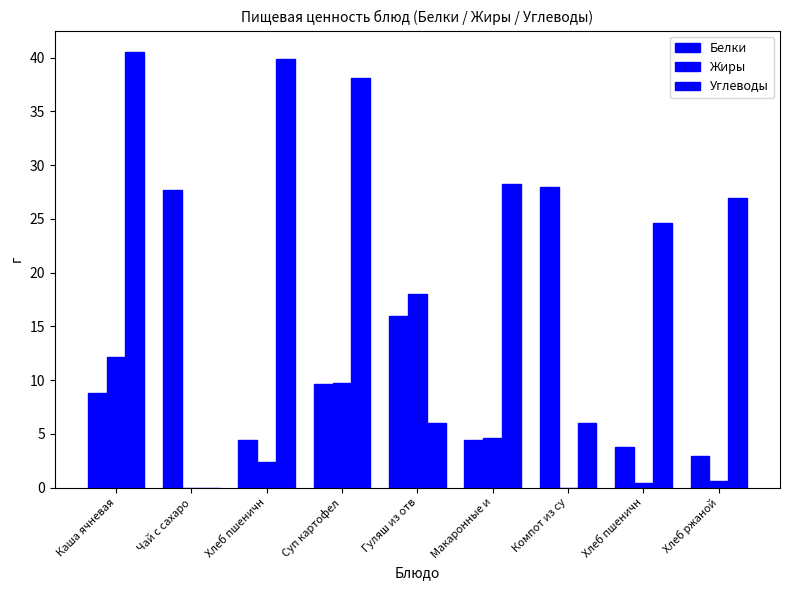

Reading right to left, what are all the values shown in this chart?

Белки: Хлеб ржаной=2.9	Хлеб пшеничн=3.8	Компот из су=28.0	Макаронные и=4.4	Гуляш из отв=16.0	Суп картофел=9.6	Хлеб пшеничн=4.4	Чай с сахаро=27.7	Каша ячневая=8.8
Жиры: Хлеб ржаной=0.6	Хлеб пшеничн=0.4	Компот из су=0.0	Макаронные и=4.6	Гуляш из отв=18.0	Суп картофел=9.7	Хлеб пшеничн=2.4	Чай с сахаро=0.0	Каша ячневая=12.1
Углеводы: Хлеб ржаной=26.9	Хлеб пшеничн=24.6	Компот из су=6.0	Макаронные и=28.2	Гуляш из отв=6.0	Суп картофел=38.1	Хлеб пшеничн=39.9	Чай с сахаро=0.0	Каша ячневая=40.5